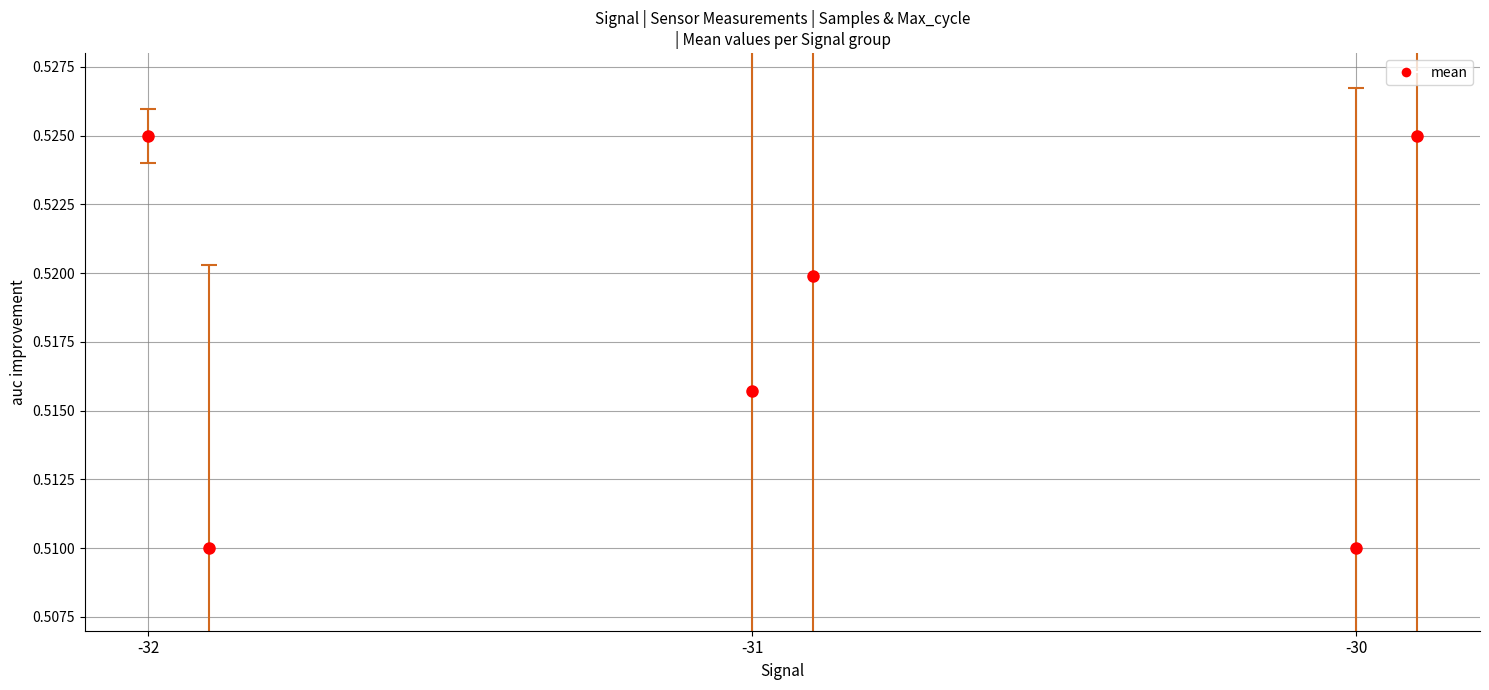

What value does the Max_cycle (mean) series have at -30?

0.5